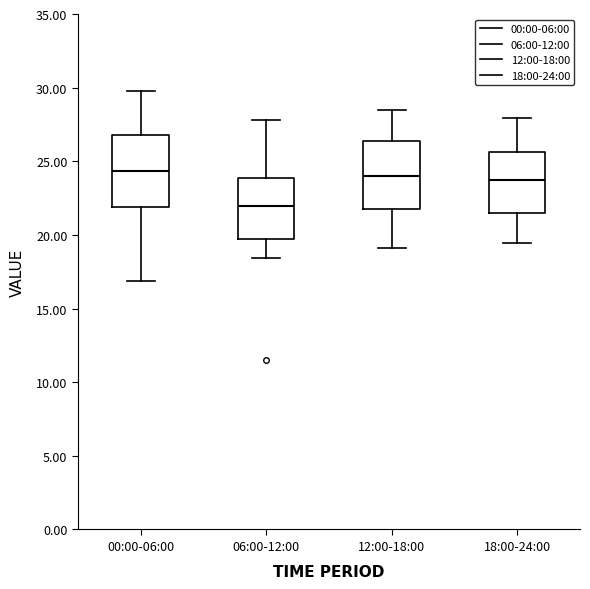

Where is the lower edge of the box for 00:00-06:00 on the y-axis? The values are not printed on the chart, so give them approximately, as read against the axis.

22.0